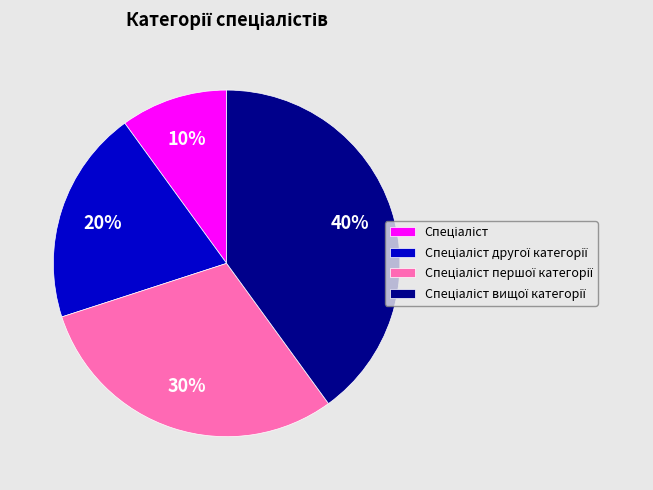

To the nearest percent, what is the difference between the largest and smallest slice percentages?

30%